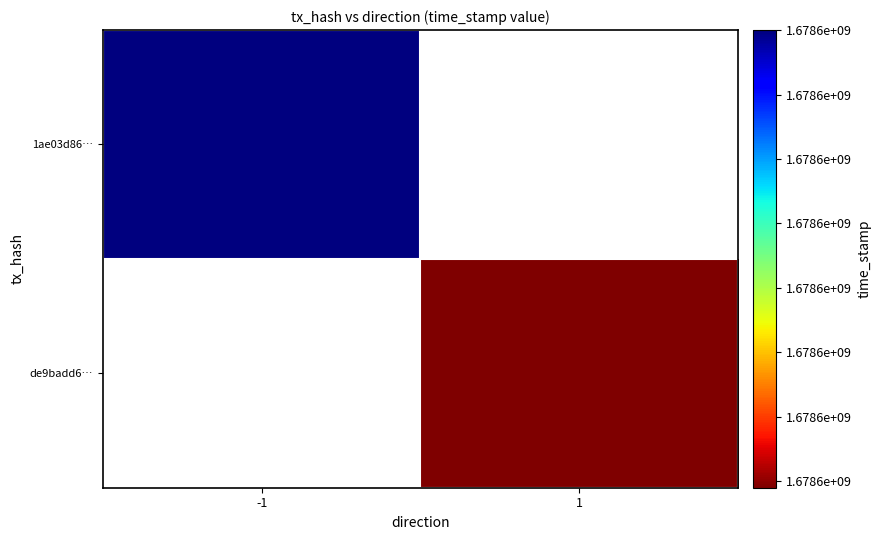

Reading left to right, list all the values displayed in this chart.

1ae03d866b4303406430bbbb649aa7f8e432c34: -1=1678621940	1=0
de9badd615c2e6b5ccc69cd41a4a6de372b21e7: -1=0	1=1678621869